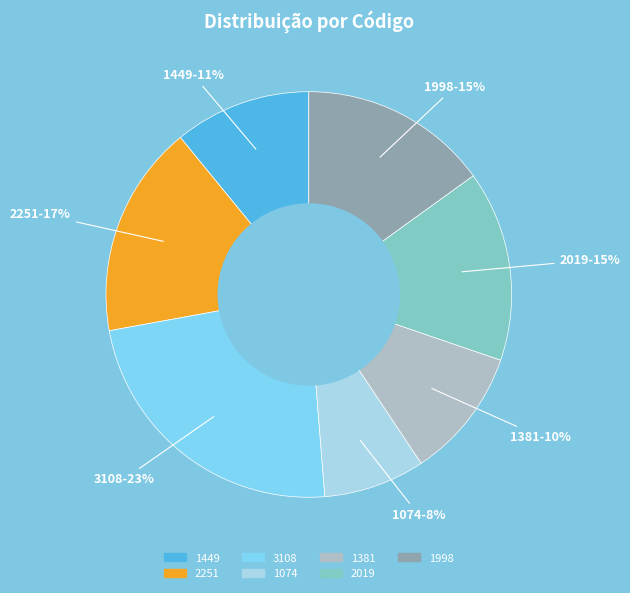

What is the ratio of the value at 1074 to the value at 1381?

0.8